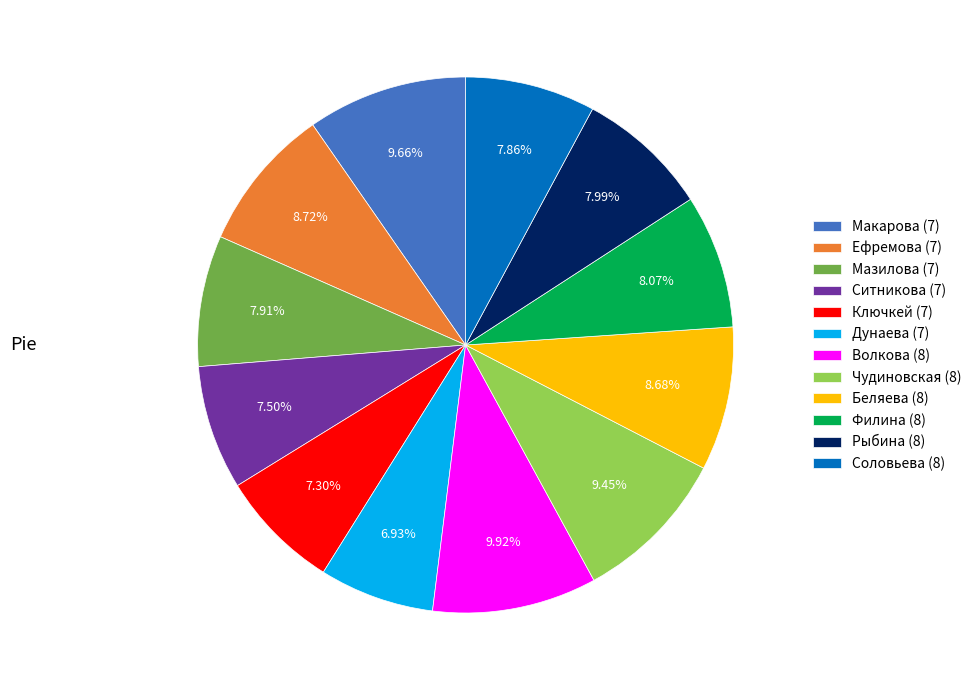

Is it true that Ситникова (7) is 1% of the pie?

False